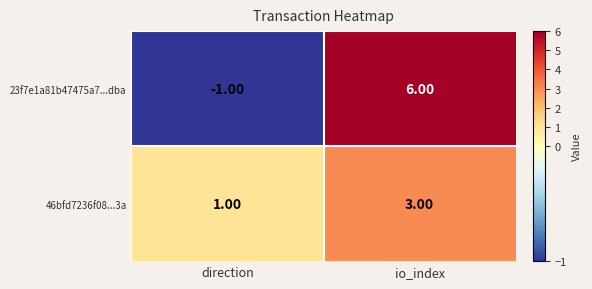

Which series has the widest spread of values?

23f7e1a81b47475a7...dba